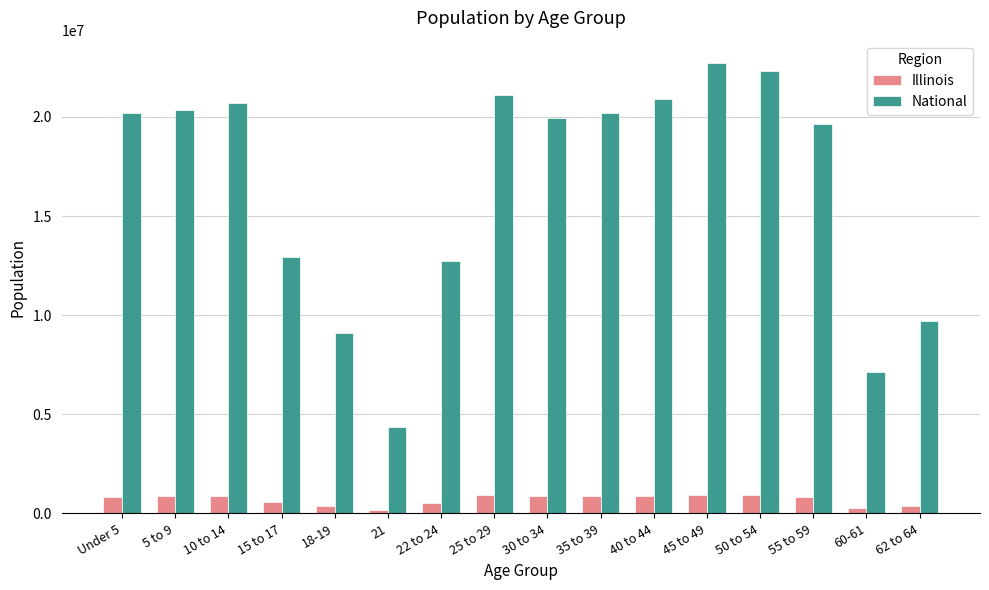

What is the lowest value of the National series?

4354294